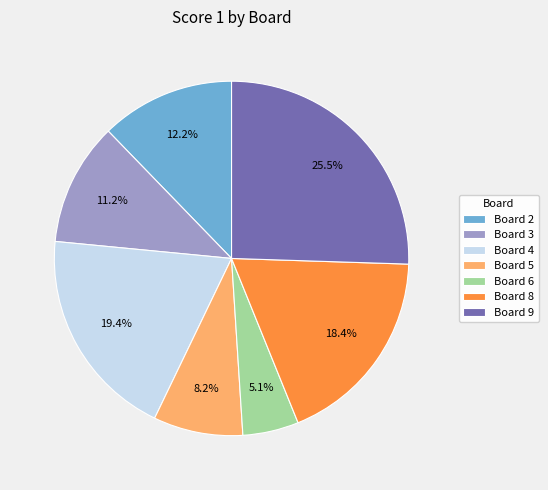

True or false: Board 6 accounts for 5% of the total.

True